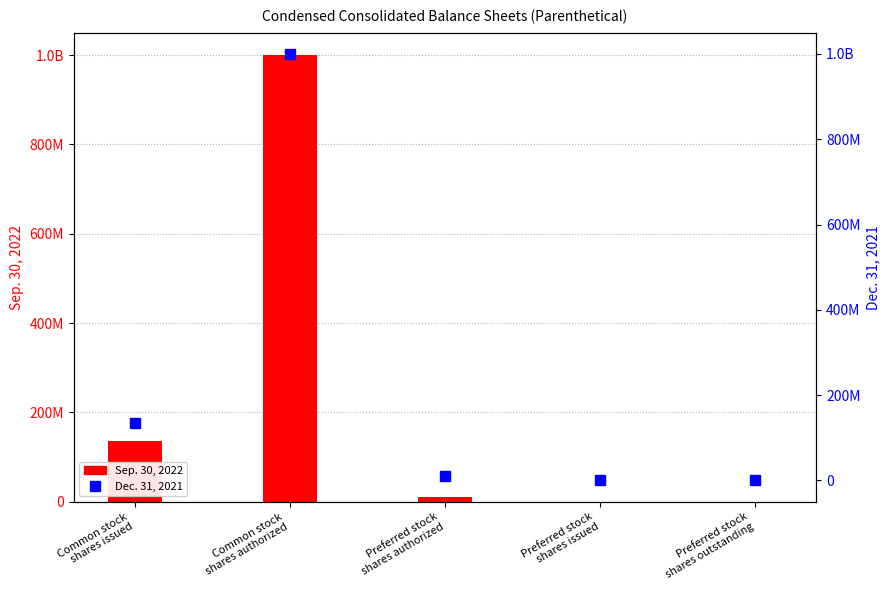

At which category is the sum across all series the highest?

Common stock
shares authorized